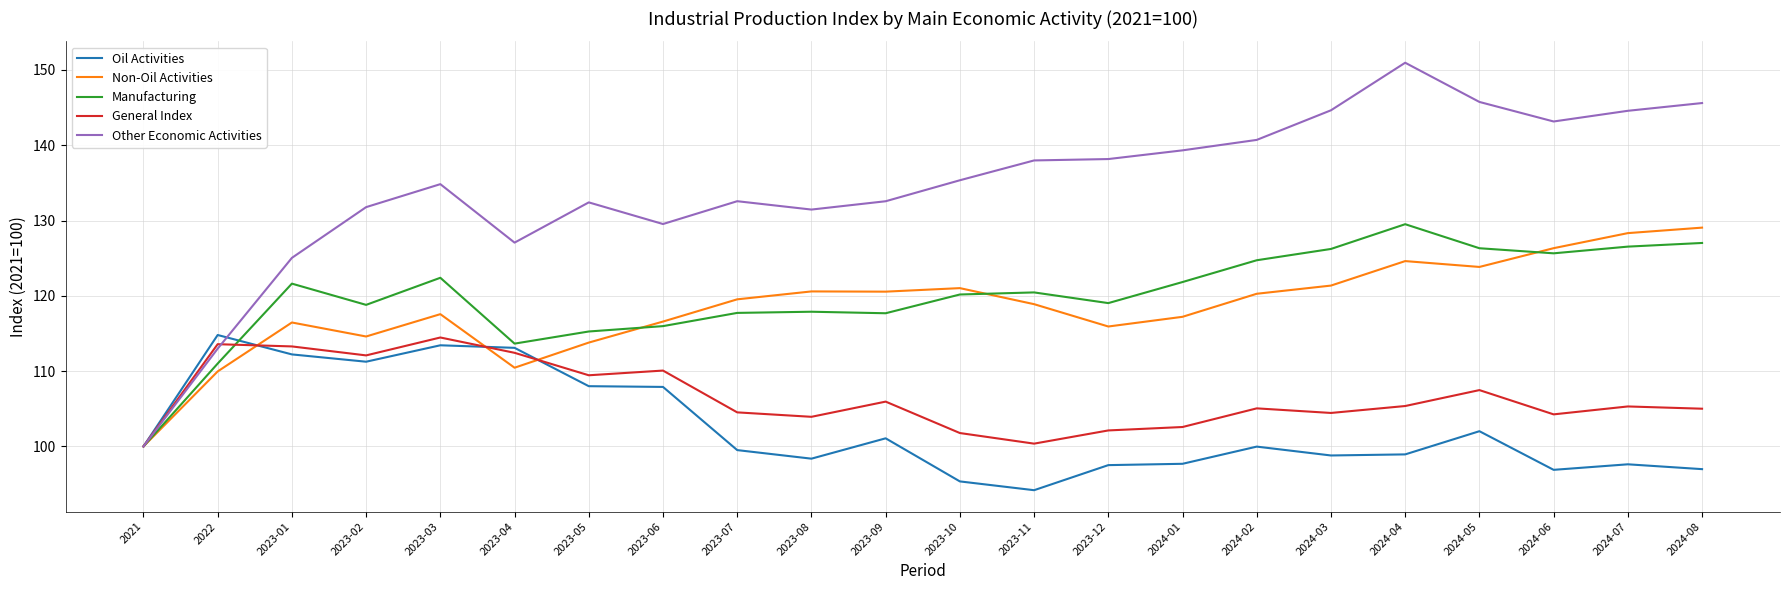

Rank the series at 2023-12 from highest to lowest value.

Other Economic Activities, Manufacturing, Non-Oil Activities, General Index, Oil Activities